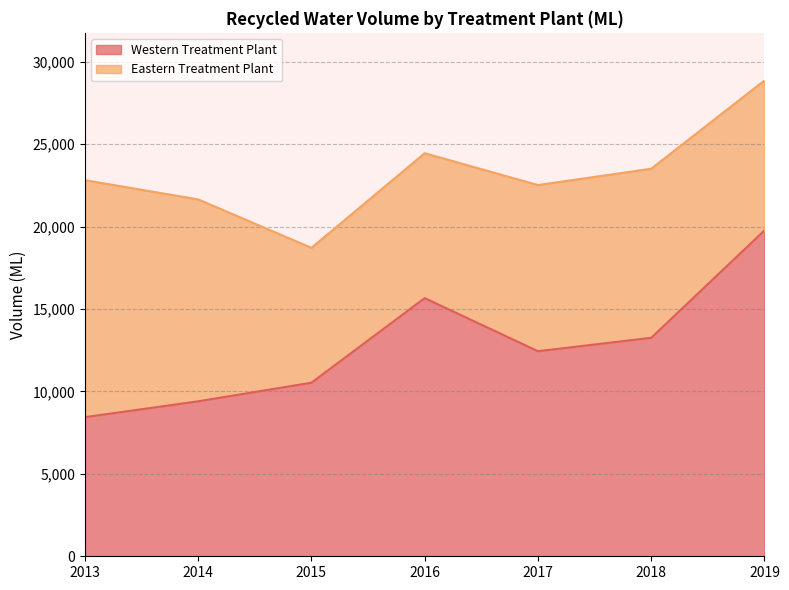

How many lines are shown in the chart?

2